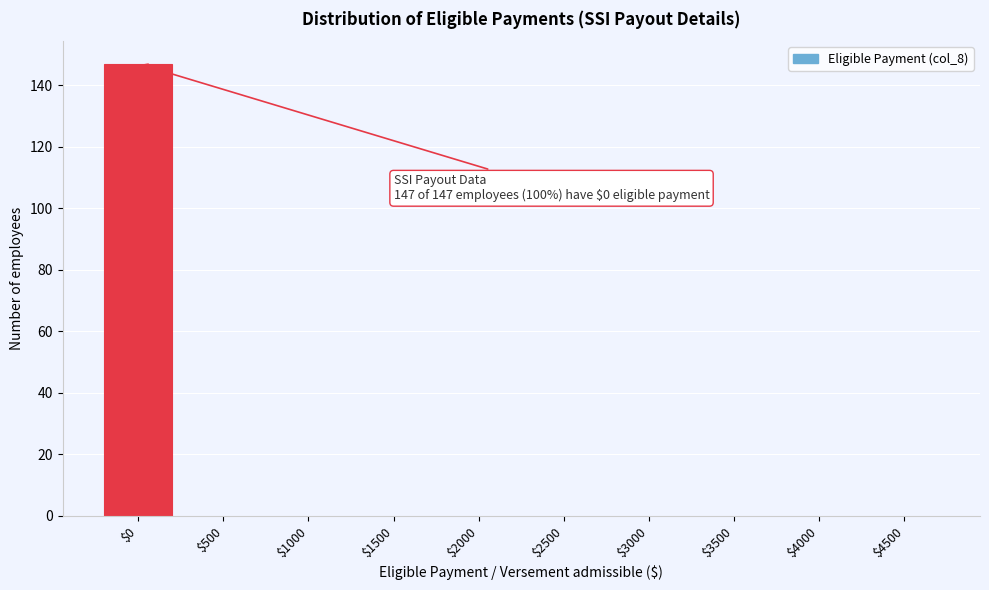

Is it true that the value at $2500 is 0?

True